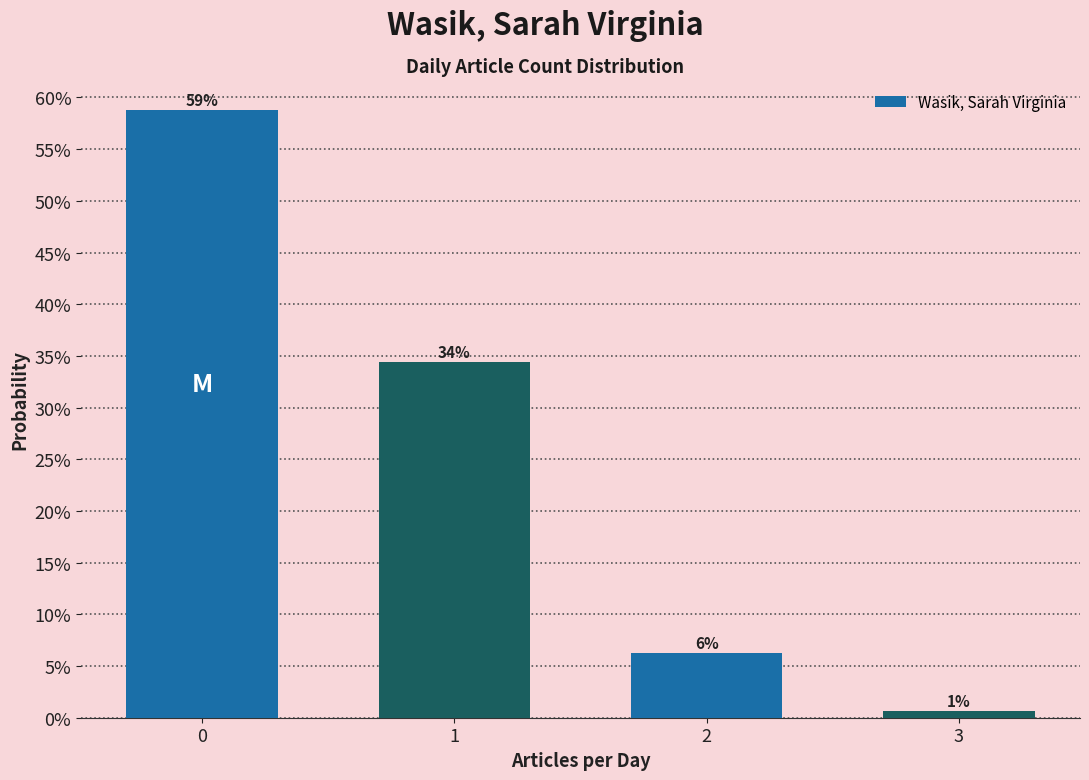

Are the bars horizontal?

No